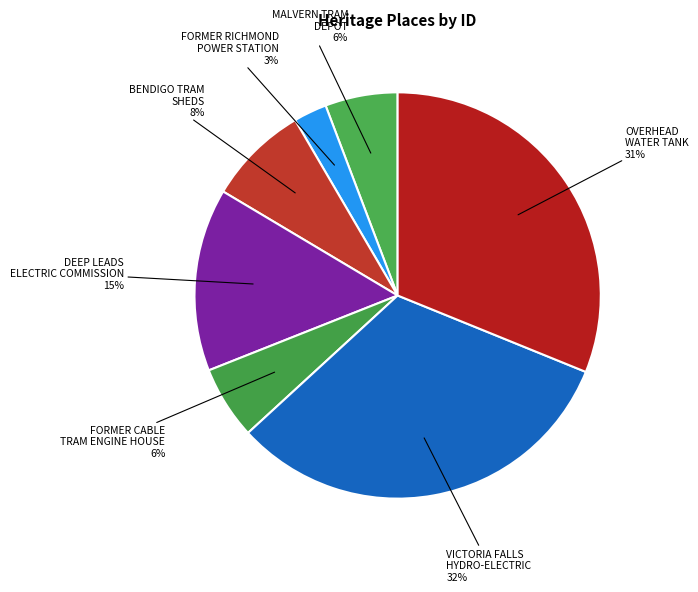

The BENDIGO TRAM SHEDS slice represents 15% of the pie. True or false?

False